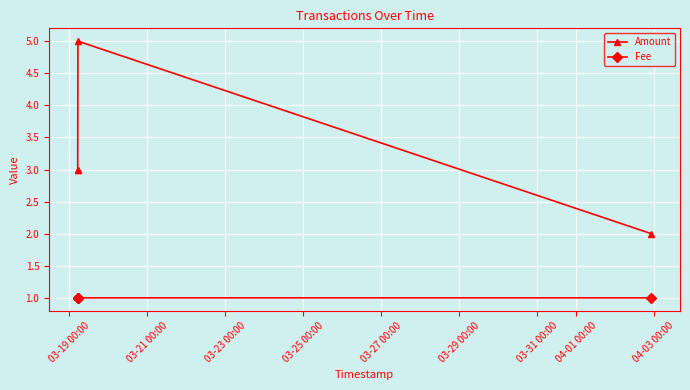

What is the maximum value shown in the chart?

5.0